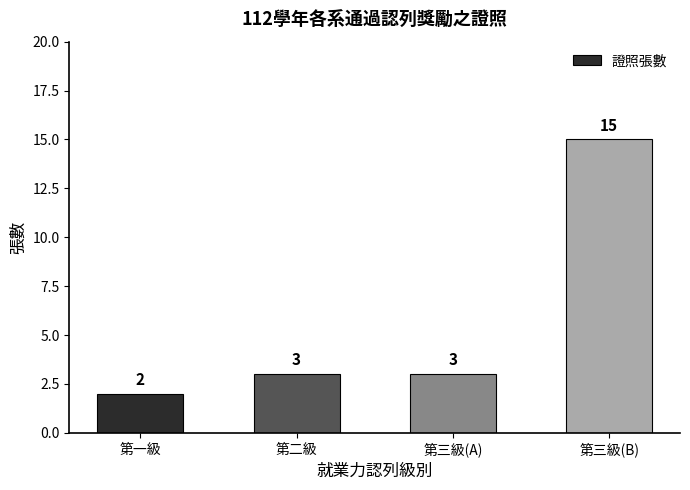

What position from the left is 第三級(A)?

3